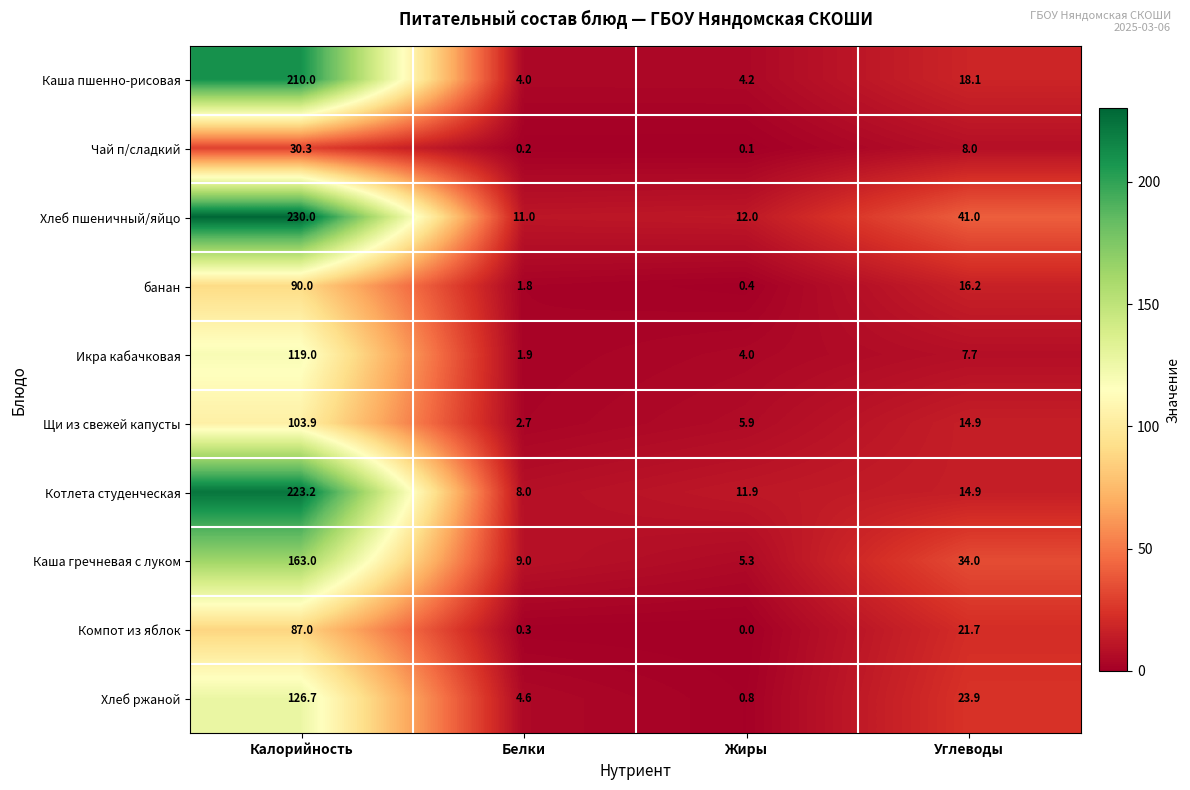

Which series has the largest total across all categories?

Хлеб пшеничный/яйцо